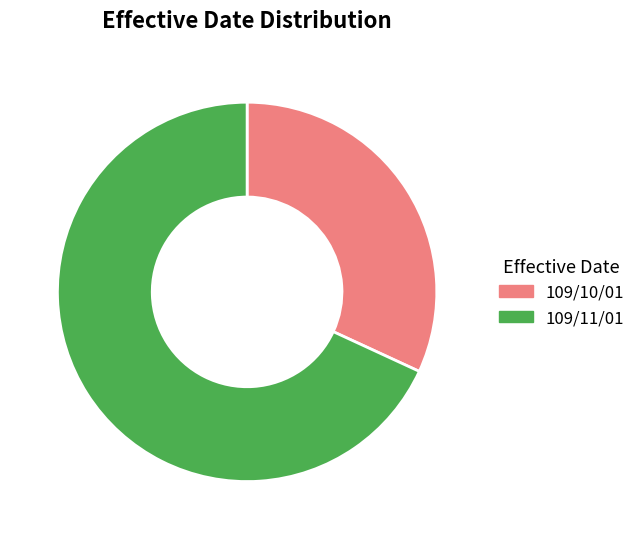

Between 109/11/01 and 109/10/01, which is larger?

109/11/01